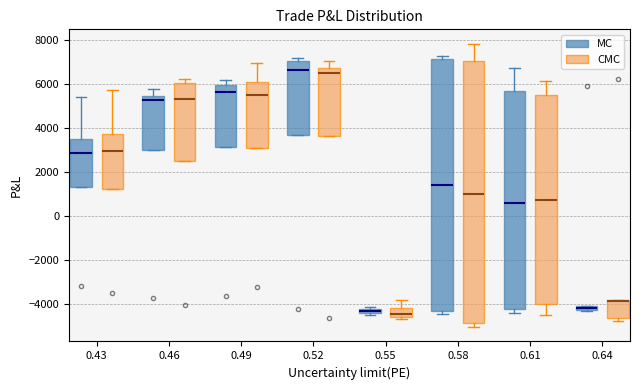

Where is the lower edge of the box for 0.58 (MC) on the y-axis? The values are not printed on the chart, so give them approximately, as read against the axis.

-4400